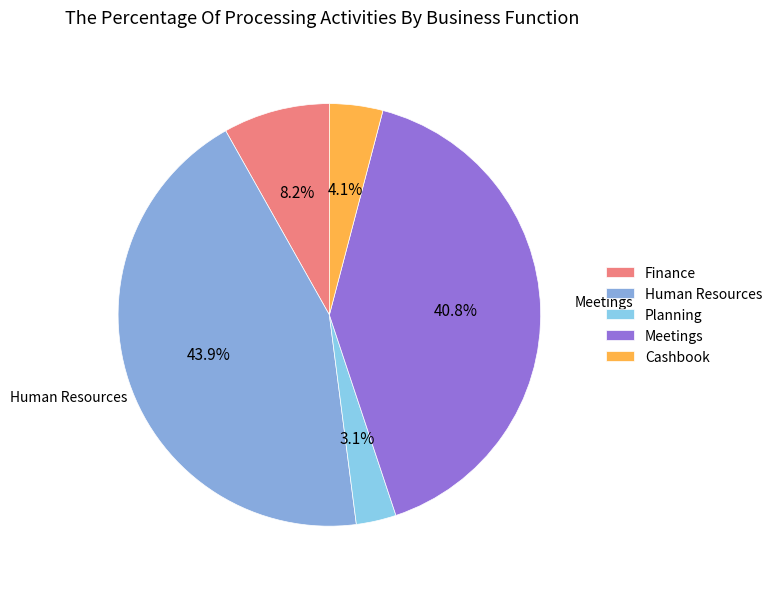

Is it true that Cashbook is 4% of the pie?

True